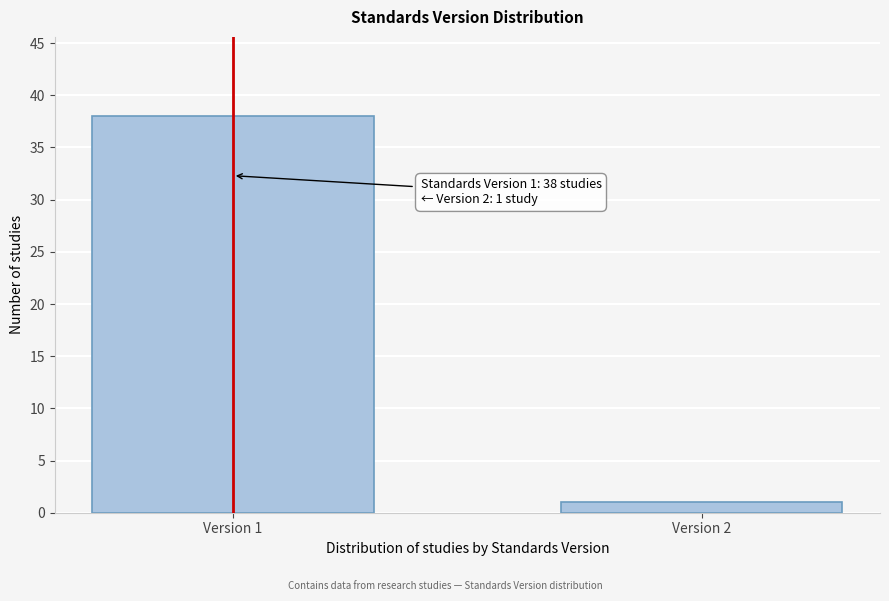

Reading right to left, transcribe all the data shown in this chart.

1	38